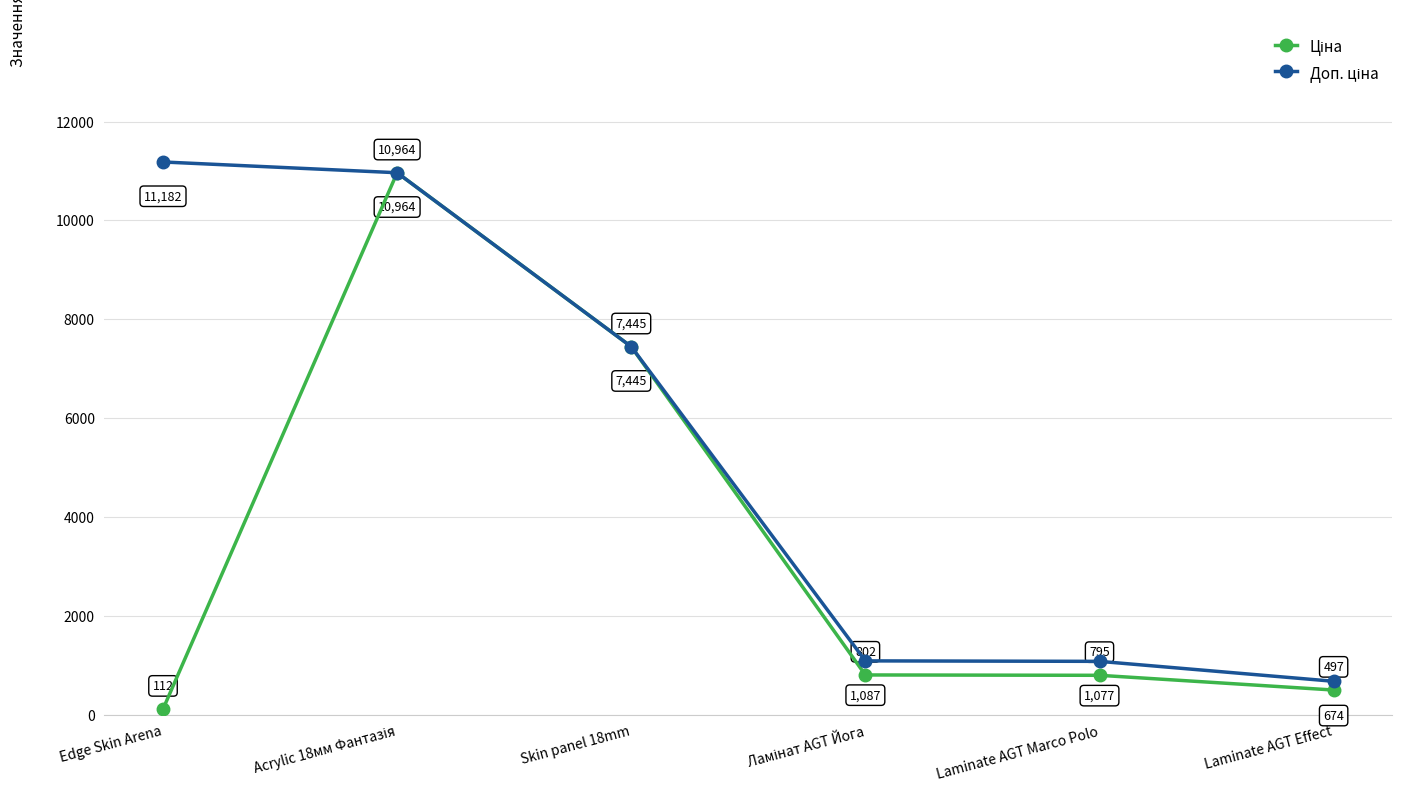

What is the label of the 2nd point from the right?

Laminate AGT Marco Polo